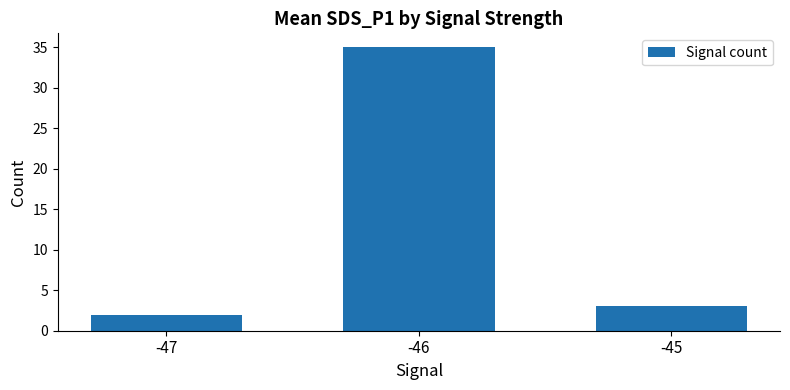

Reading left to right, list all the values displayed in this chart.

-47=2	-46=35	-45=3